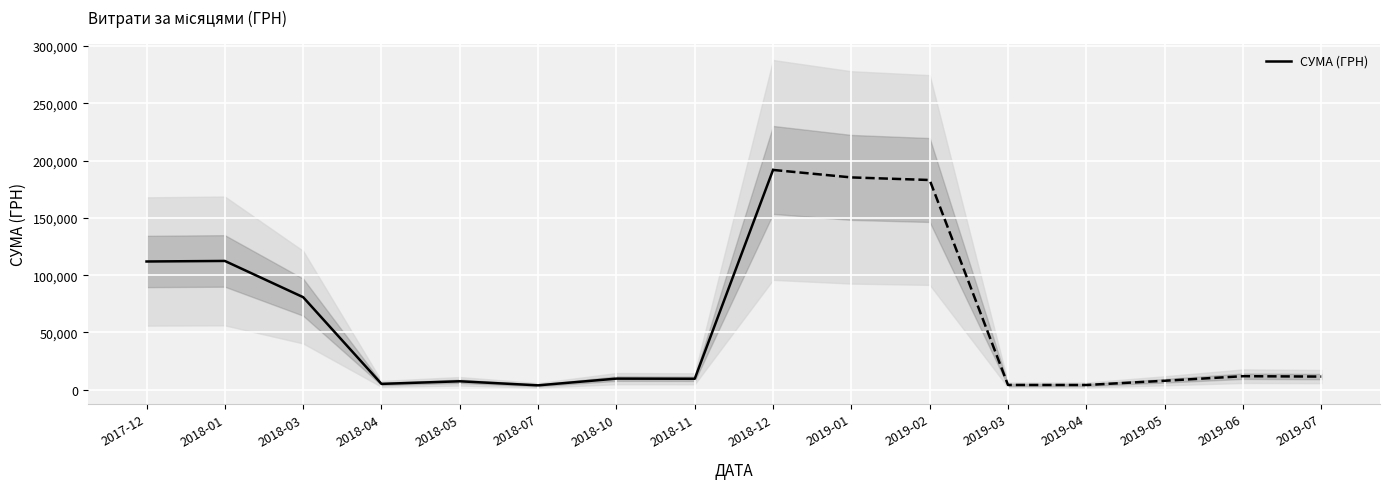

How many interior local valleys (lower than both neighbors) does the data have?

3